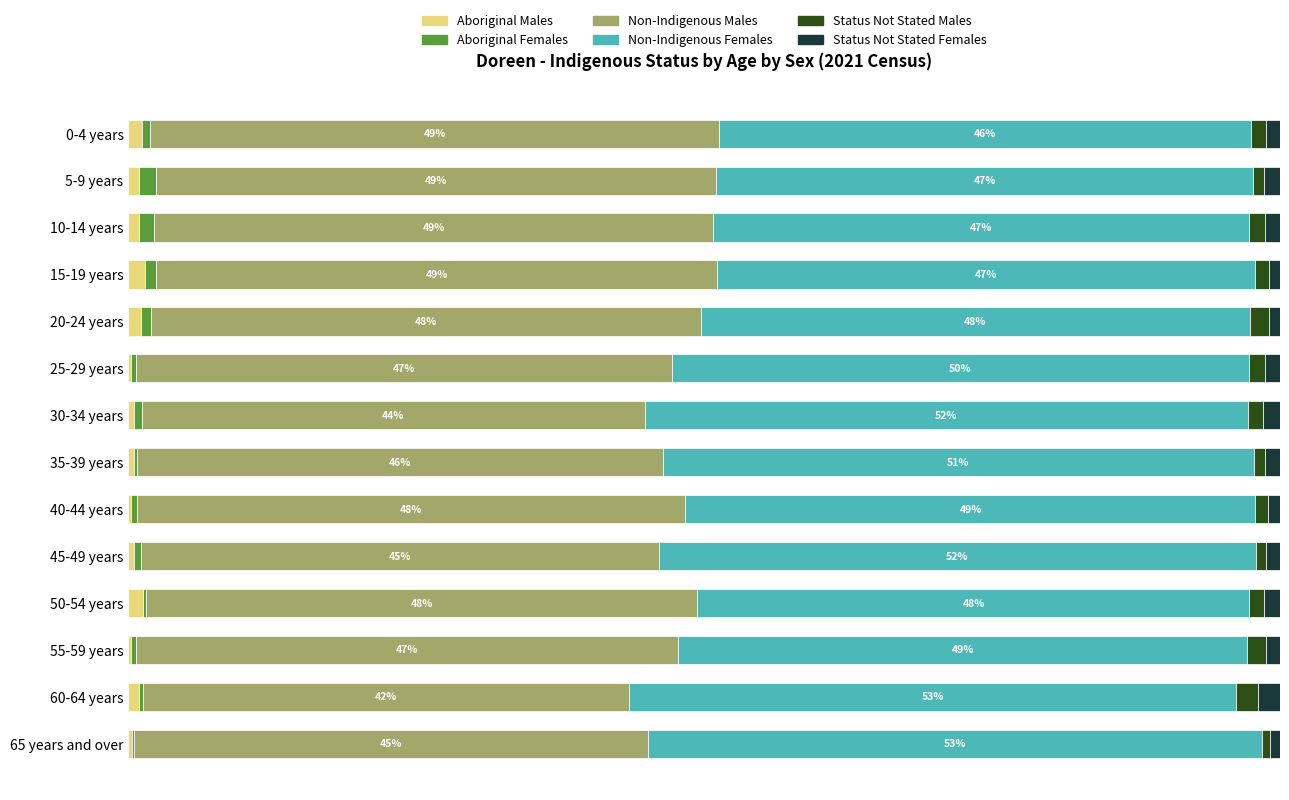

What are all the series names shown in the legend?

Aboriginal Males, Aboriginal Females, Non-Indigenous Males, Non-Indigenous Females, Status Not Stated Males, Status Not Stated Females